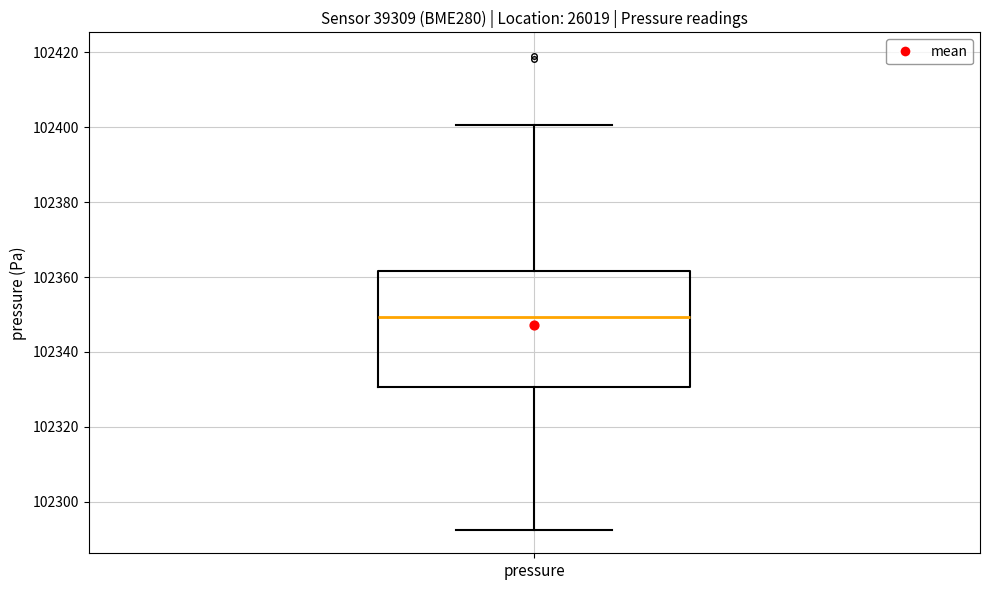

Where is the upper edge of the box for pressure on the y-axis? The values are not printed on the chart, so give them approximately, as read against the axis.

102362